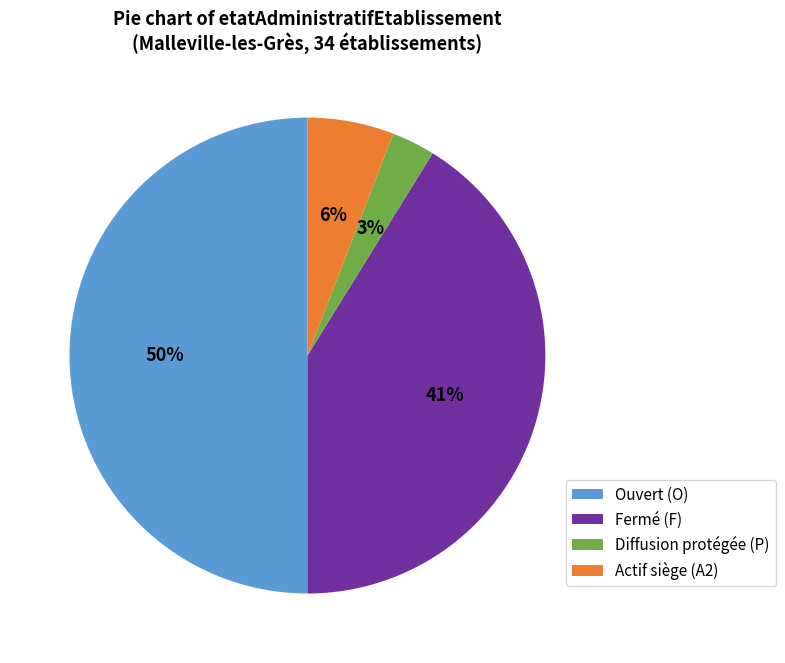

To the nearest percent, what is the average slice percentage?

25%